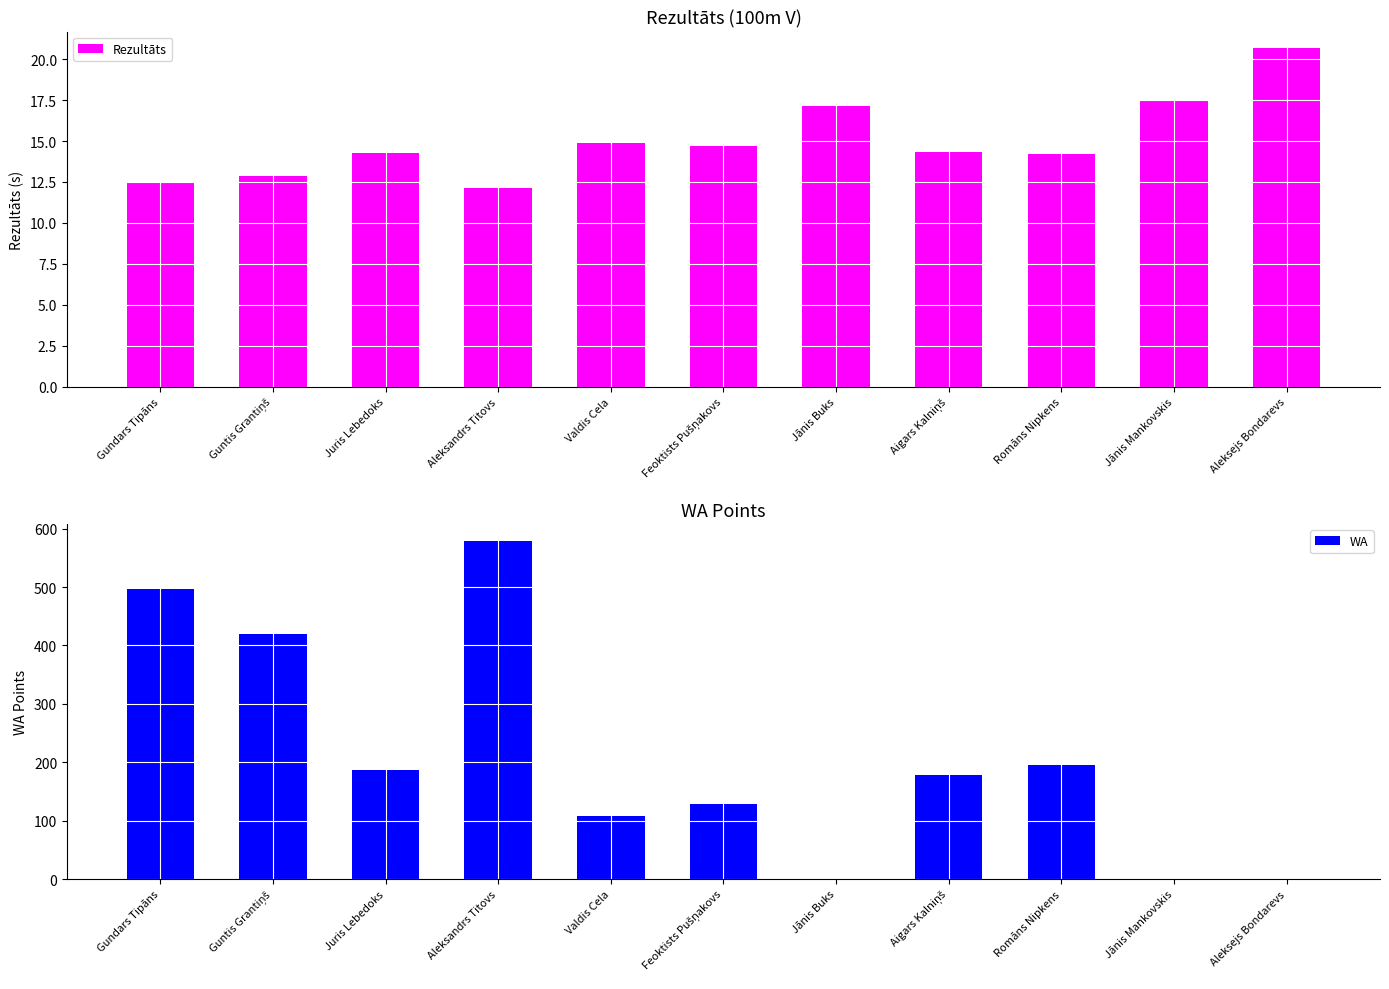

How many groups of bars are there?

11